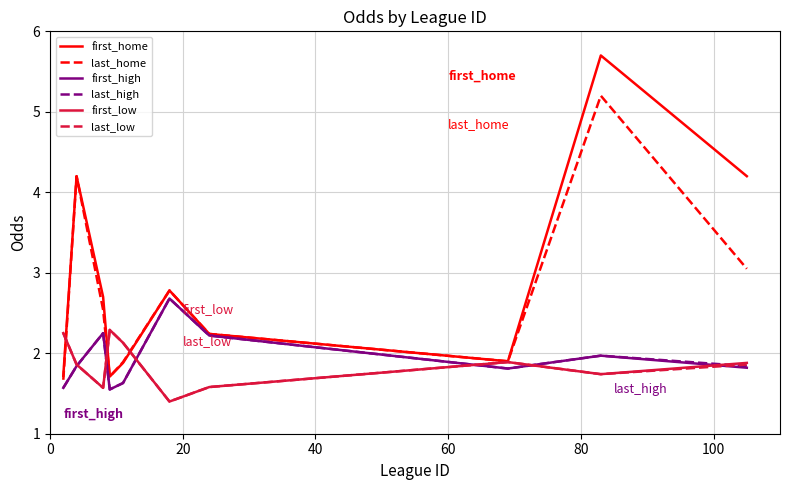

How many values in the last_home series exceed 2?

6